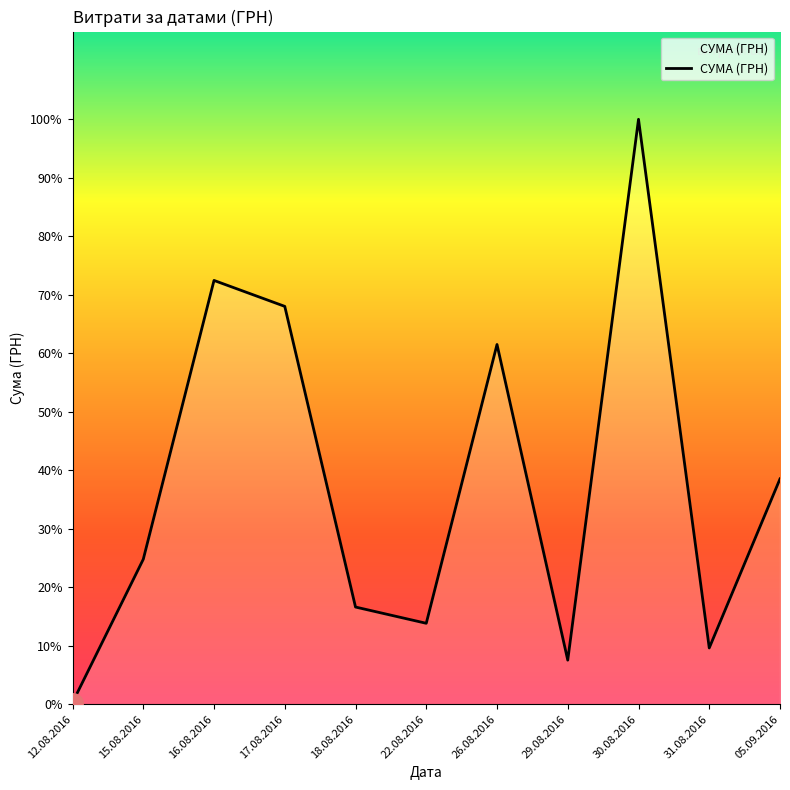

Is this an area chart (filled region under the line)?

Yes